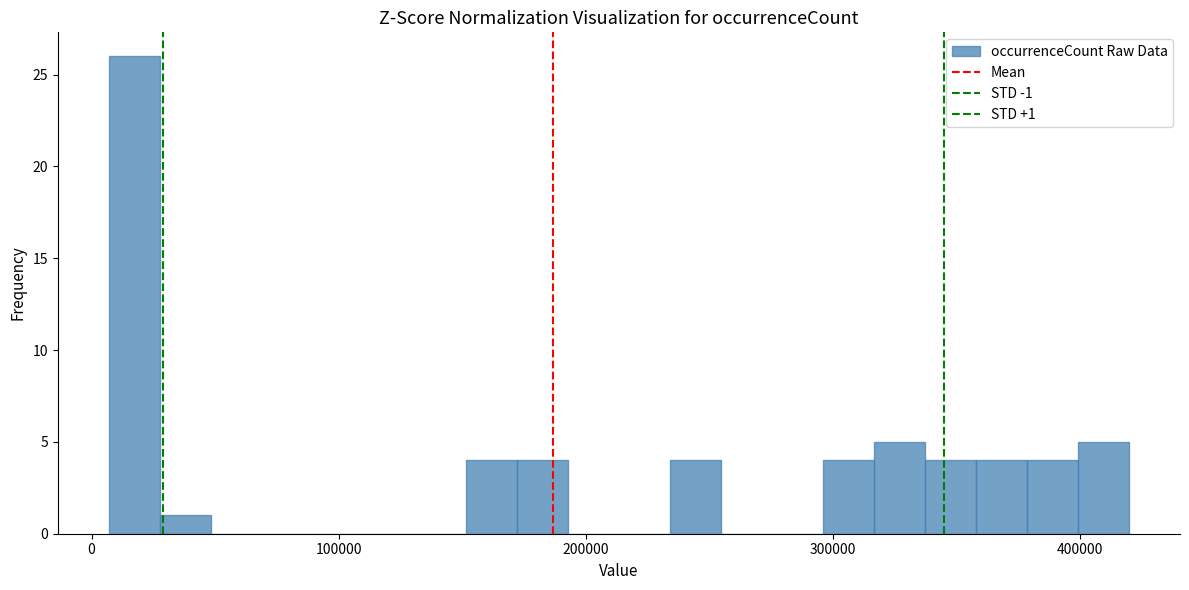

Read against the x-axis, roughly where is the centre of the tallest bar?

20000